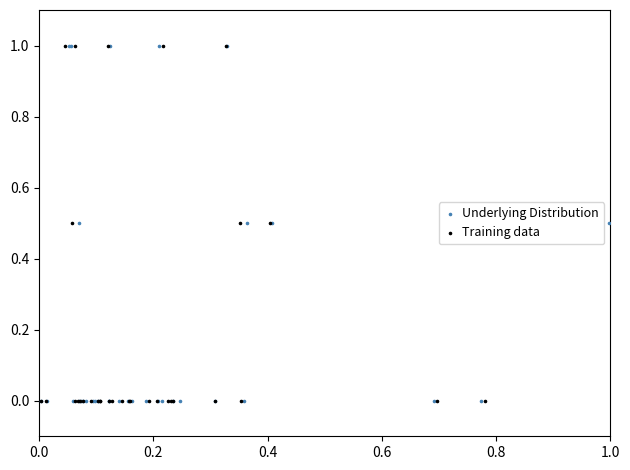

What are all the series names shown in the legend?

Underlying Distribution, Training data